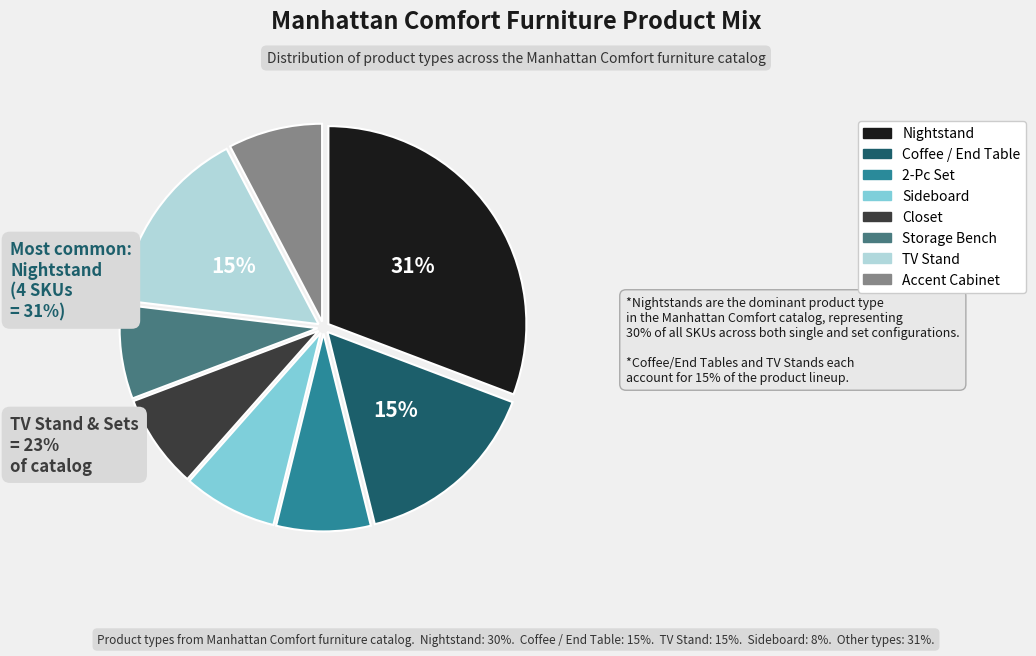

Count the number of slices in the pie.

8